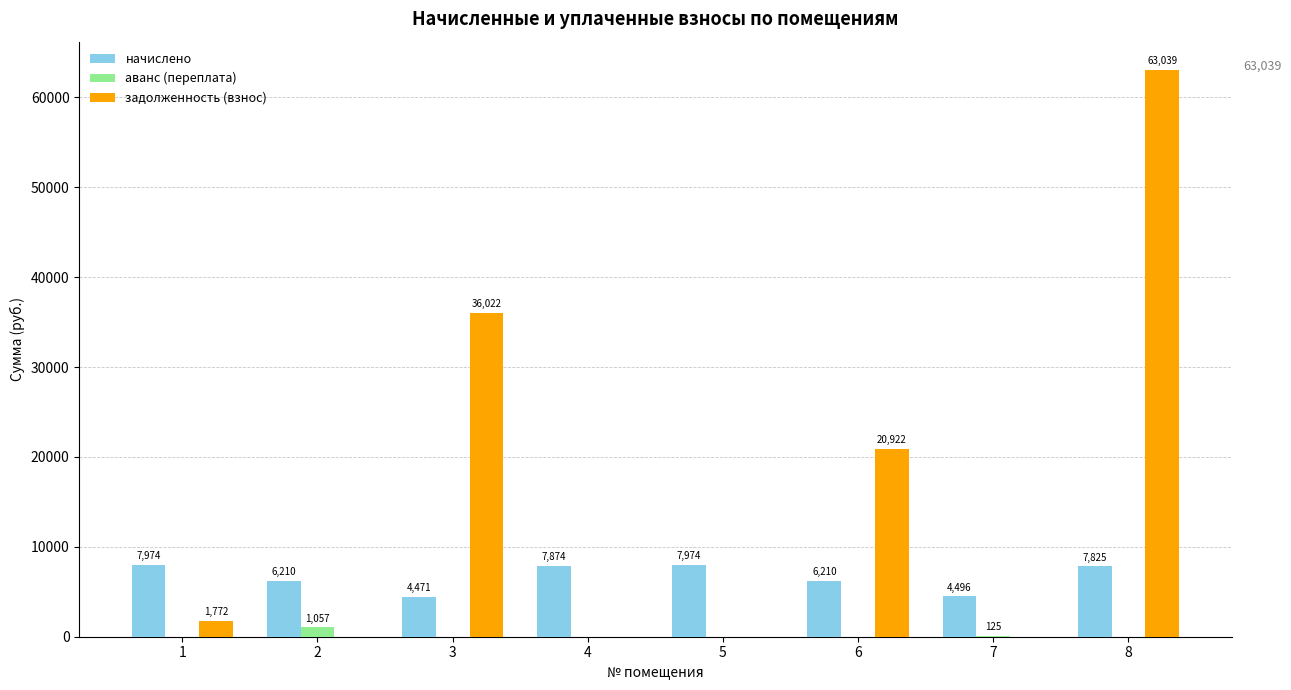

At which category does the chart reach its peak across all series?

8